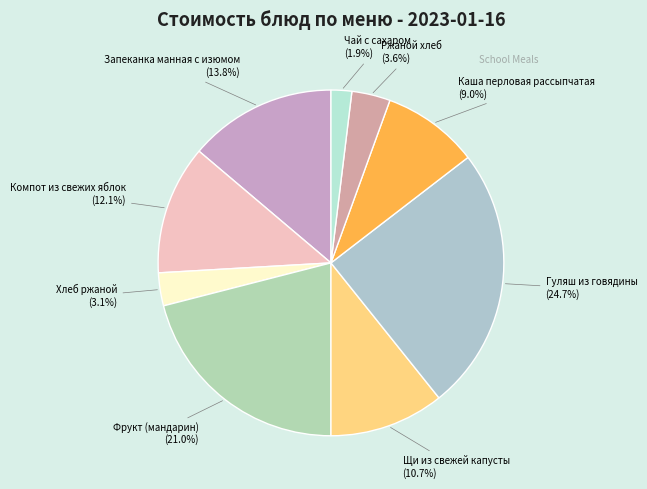

To the nearest percent, what is the combined percentage of Чай с сахаром and Каша перловая рассыпчатая?

11%